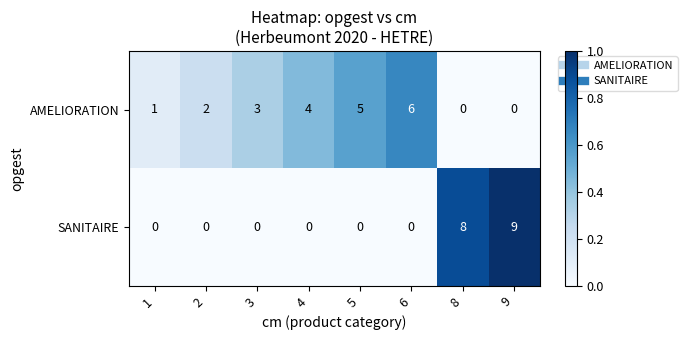

What is the difference between the AMELIORATION values at 5 and 2?

3